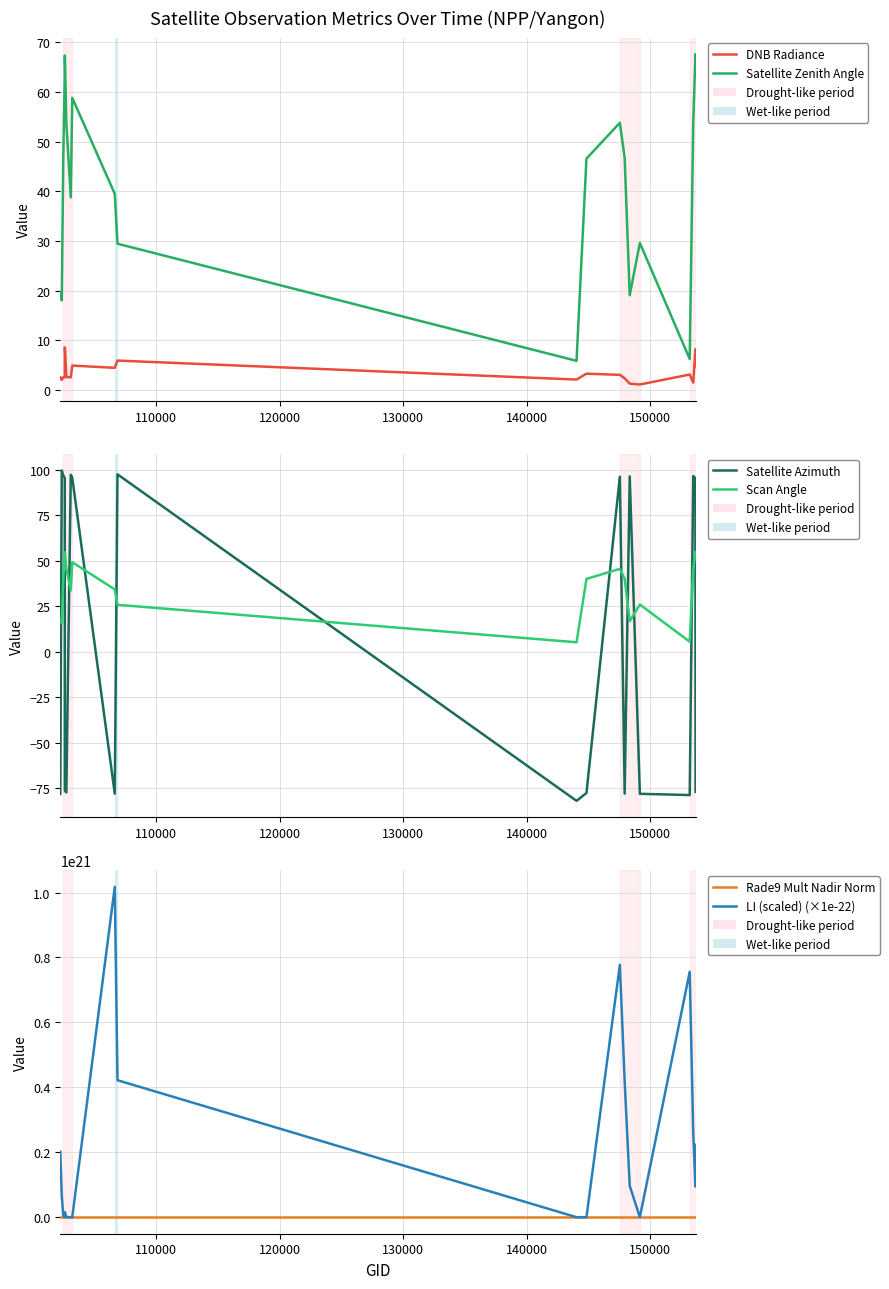

What is the smallest value displayed?

-82.1